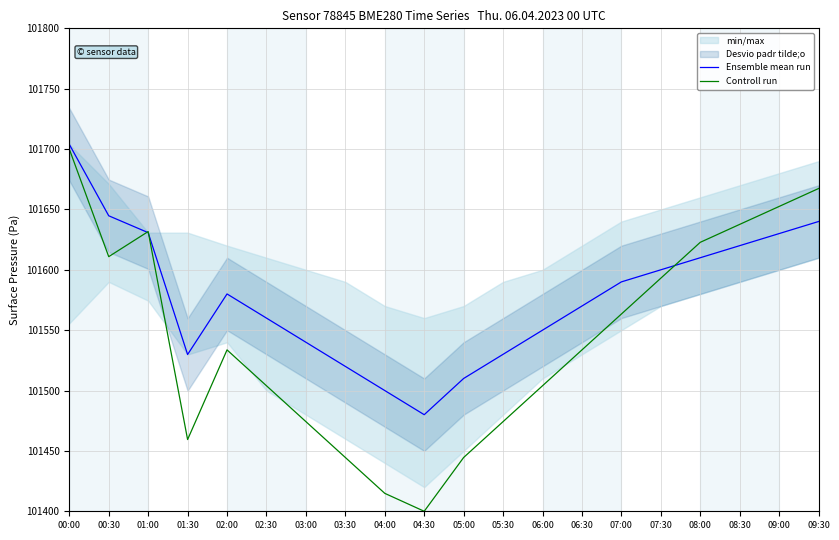

What is the total value across all series at 00:30?

203255.6